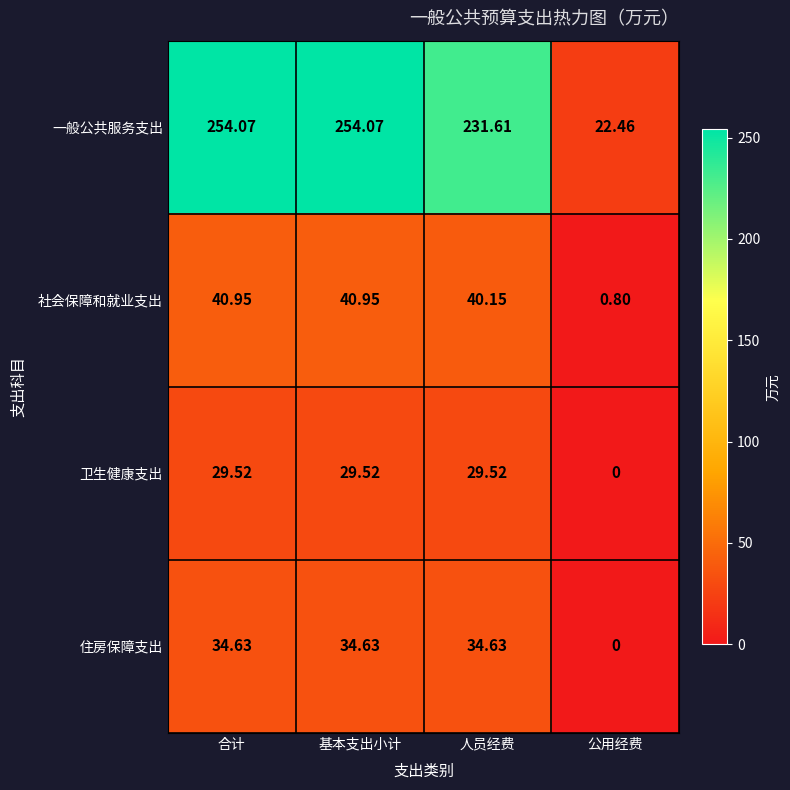

At how many categories does at least one series exceed 146?

3